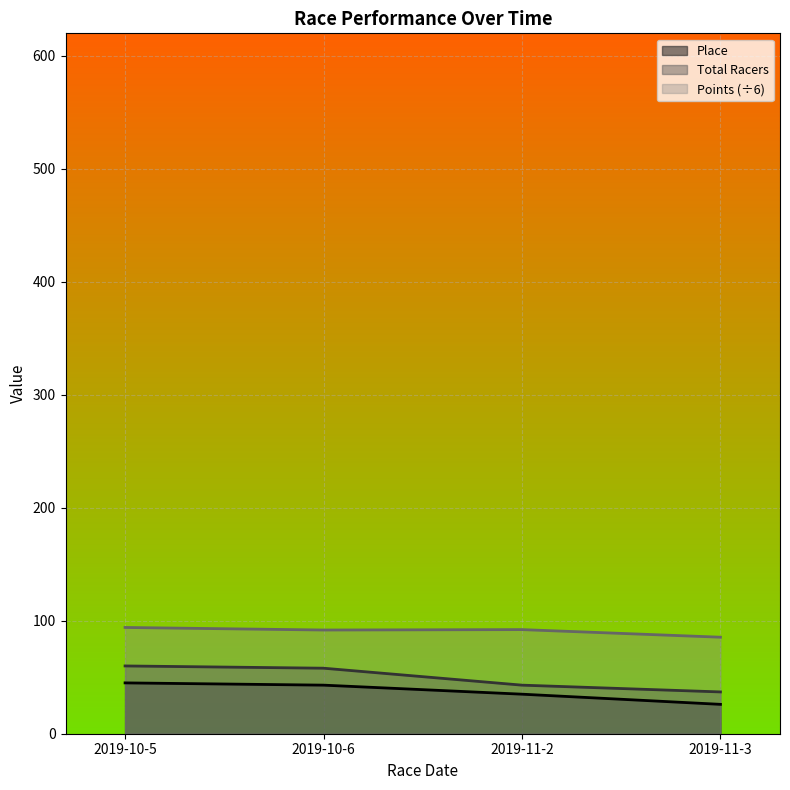

True or false: Points and Place intersect in this chart.

False